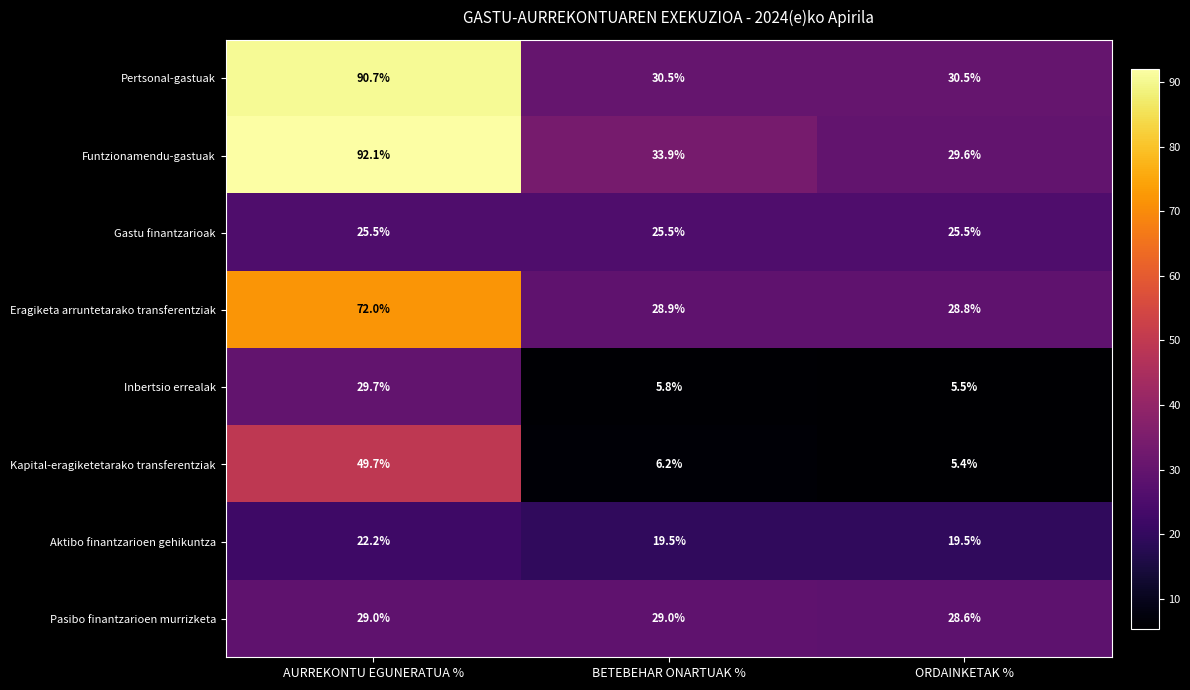

At which label is Kapital-eragiketetarako transferentziak closest to 27?

BETEBEHAR ONARTUAK %